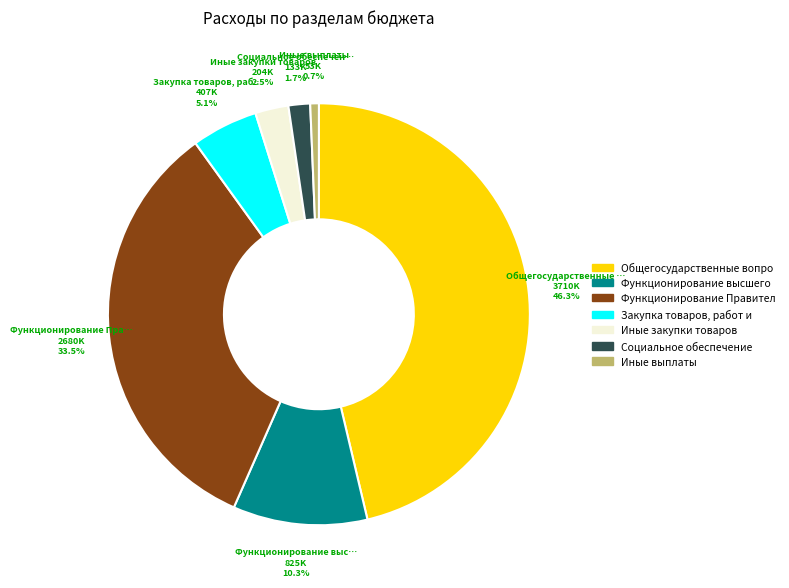

Is there a majority slice in this chart?

No